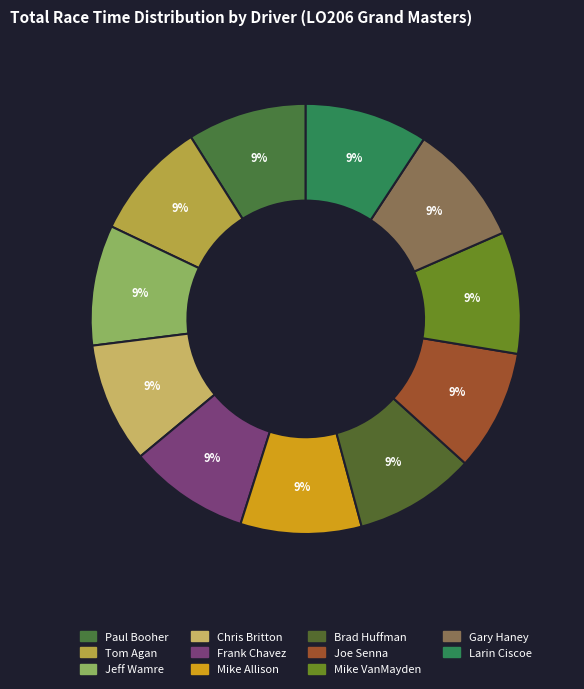

Does Larin Ciscoe represent more than half of the total?

No